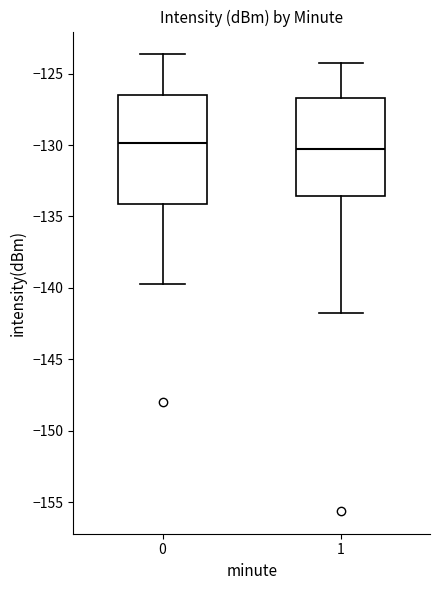

Where is the upper edge of the box at x = 1 on the y-axis? The values are not printed on the chart, so give them approximately, as read against the axis.

-126.5